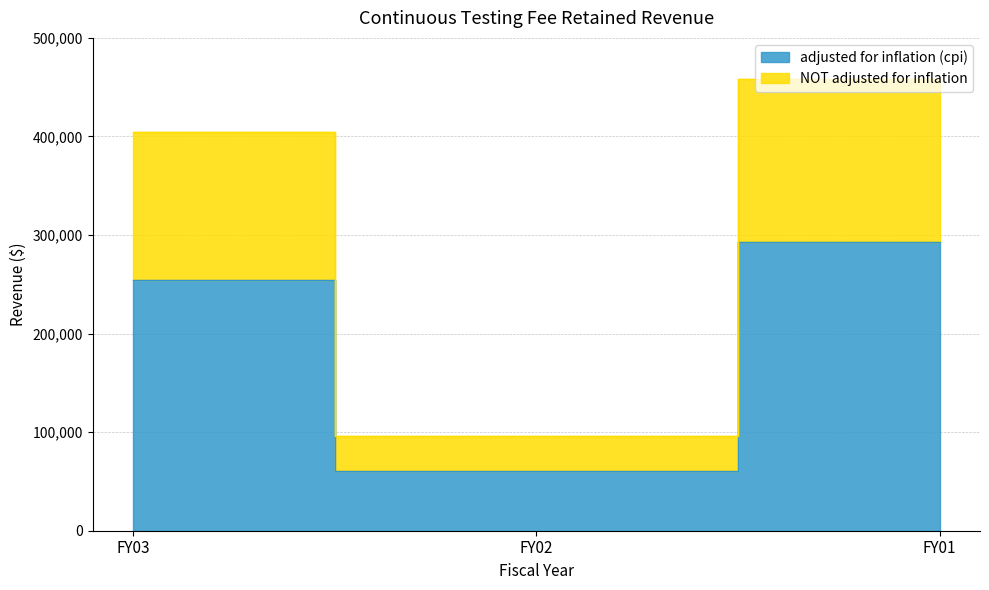

What is the average value of the NOT adjusted for inflation series?

319779